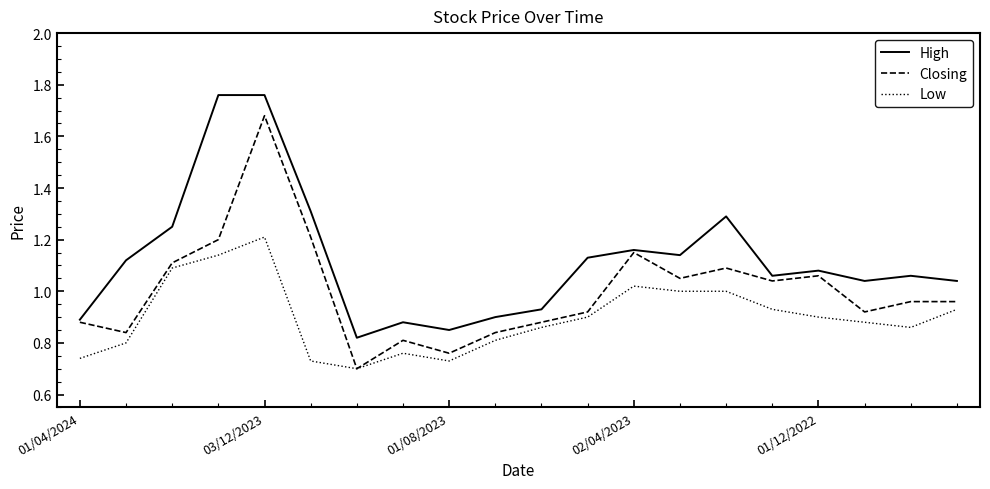

True or false: Low and High intersect in this chart.

False